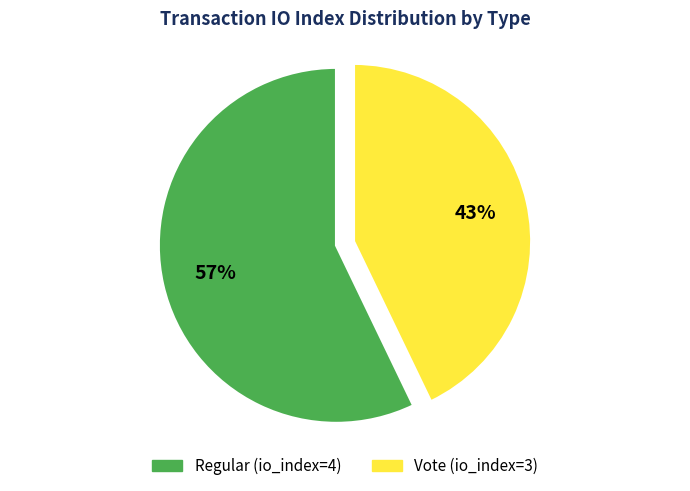

Which category has the biggest portion of the pie?

Regular